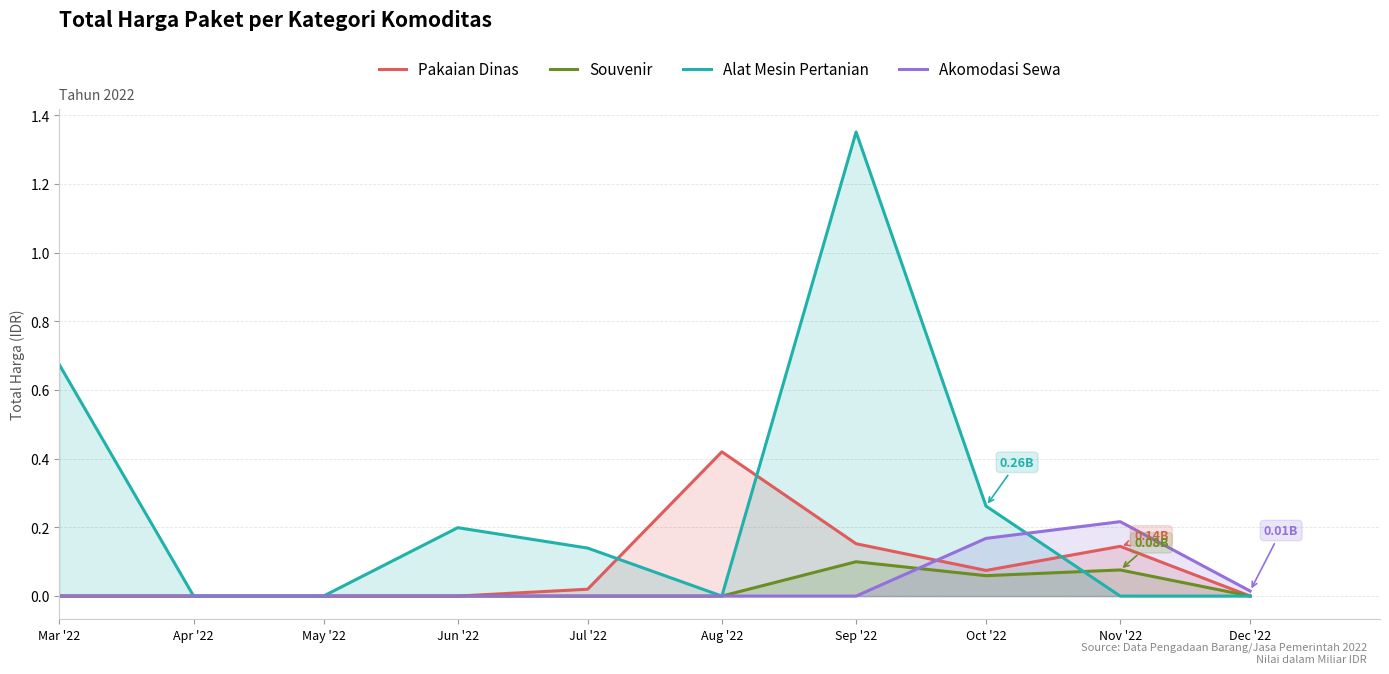

What is the label of the 2nd point from the right?

Nov '22